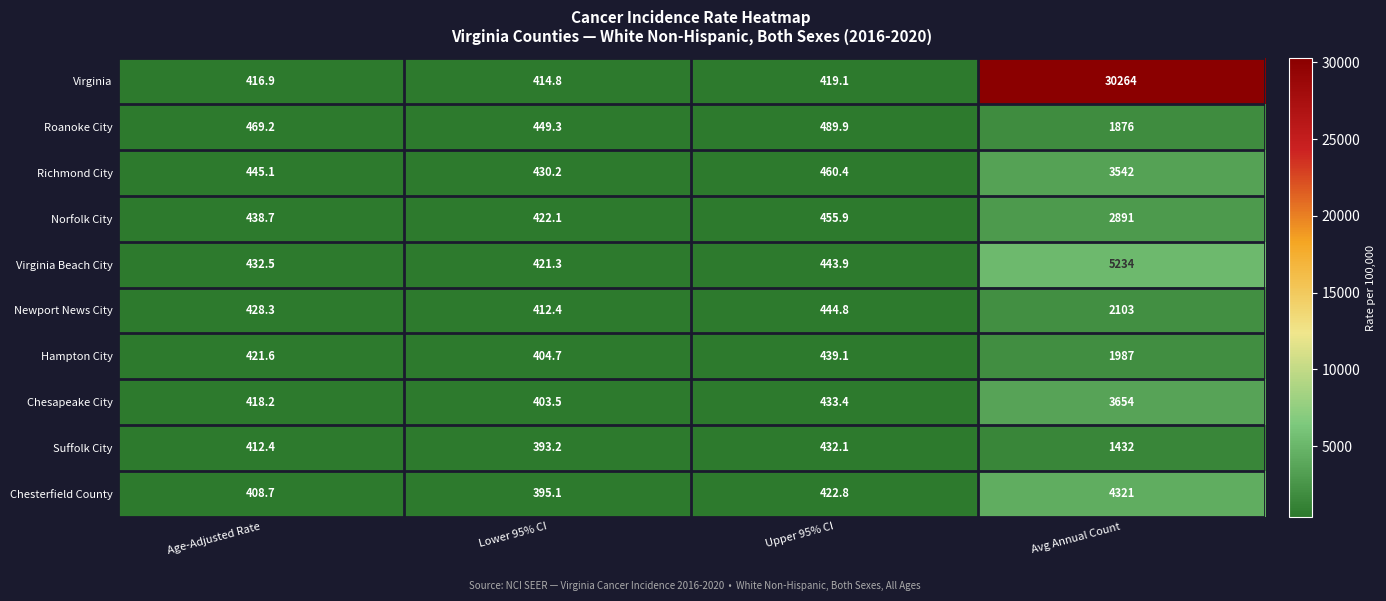

At which category is the sum across all series the highest?

Avg Annual Count